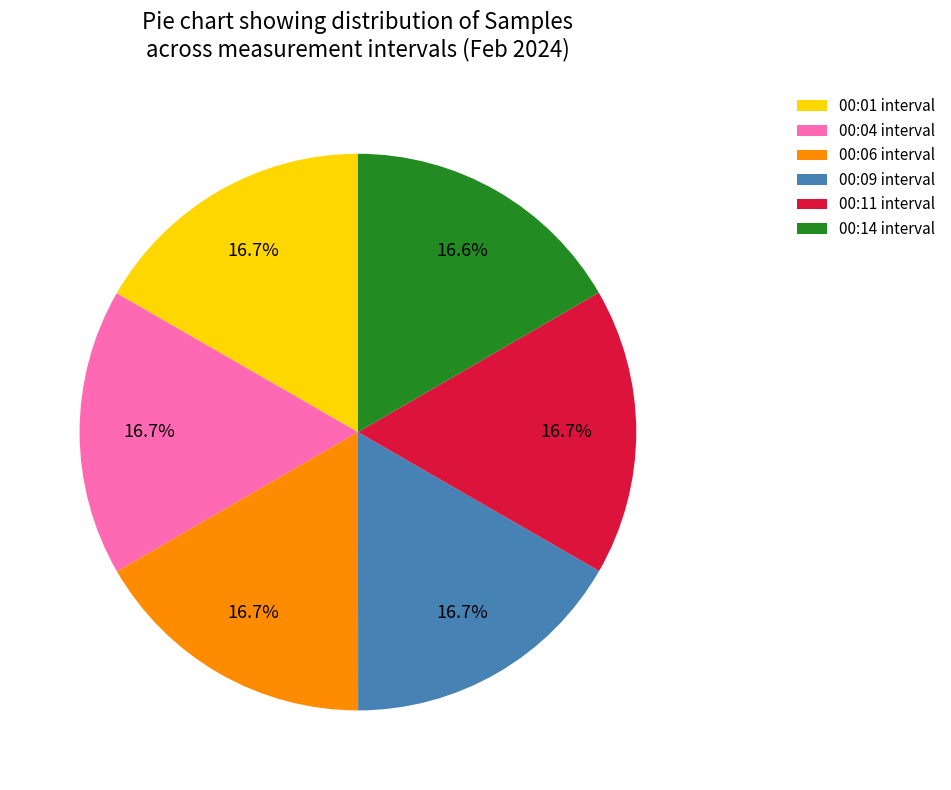

Is there any slice that represents more than half of the pie?

No